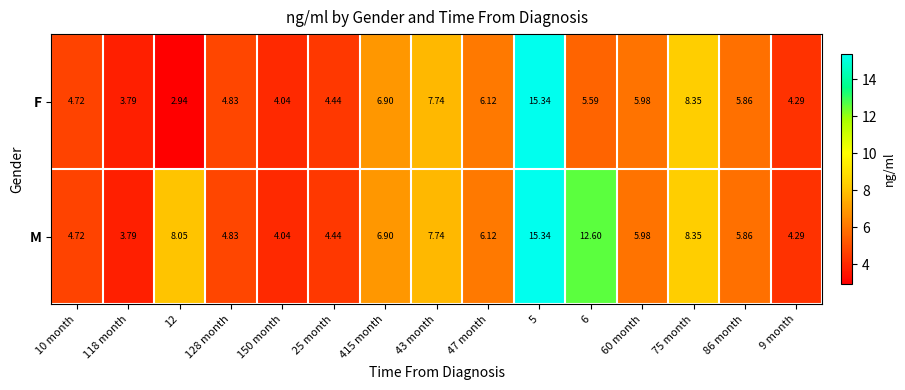

List the series in order of their overall mean, highest first.

M, F